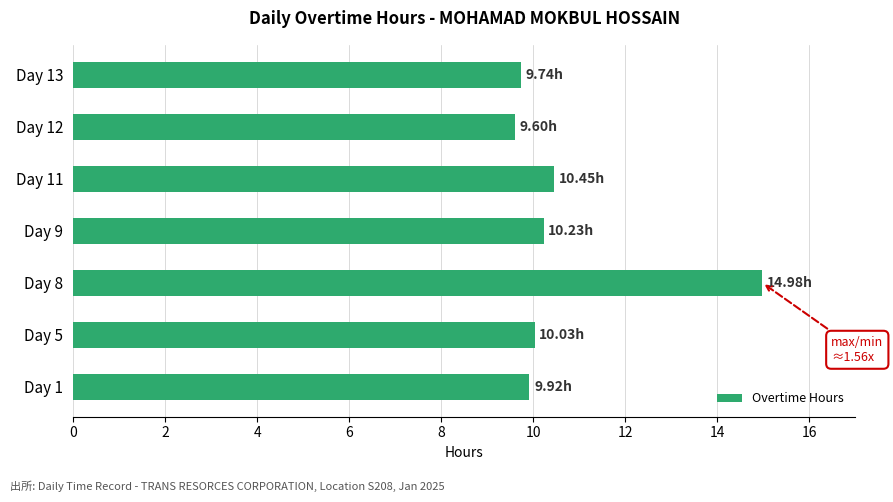

What is the sum of all values?

75.0